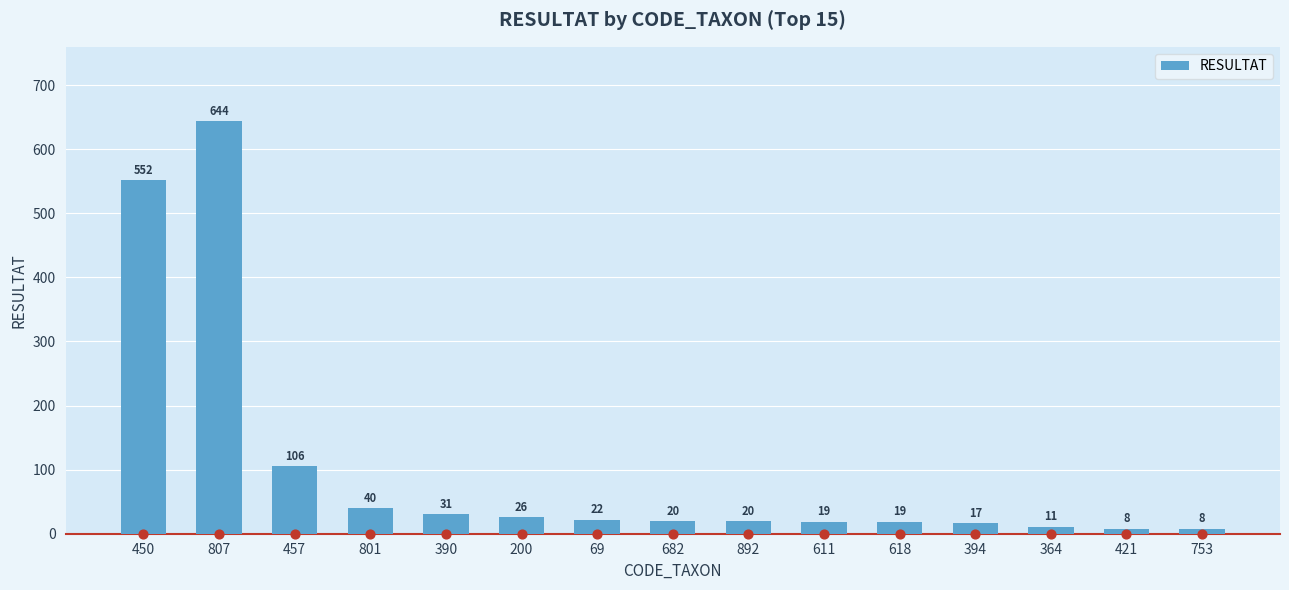

Which has a higher value, 892 or 807?

807